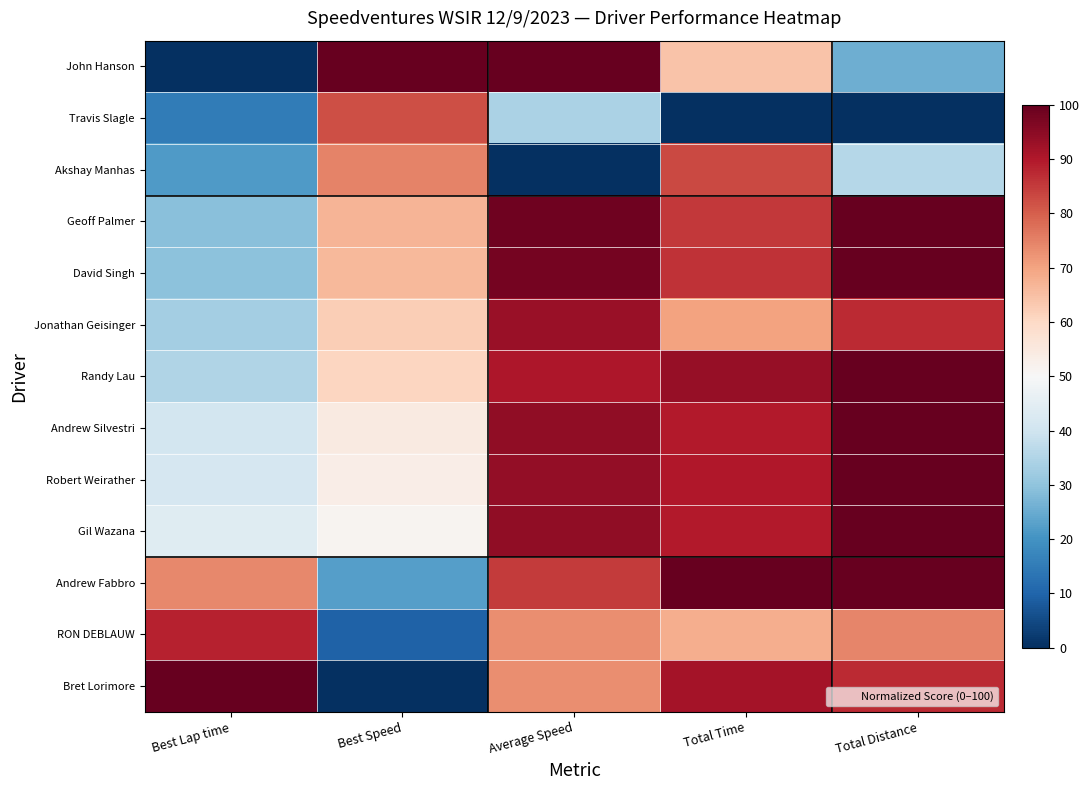

What is the total value across all series at Total Distance?

1010.3